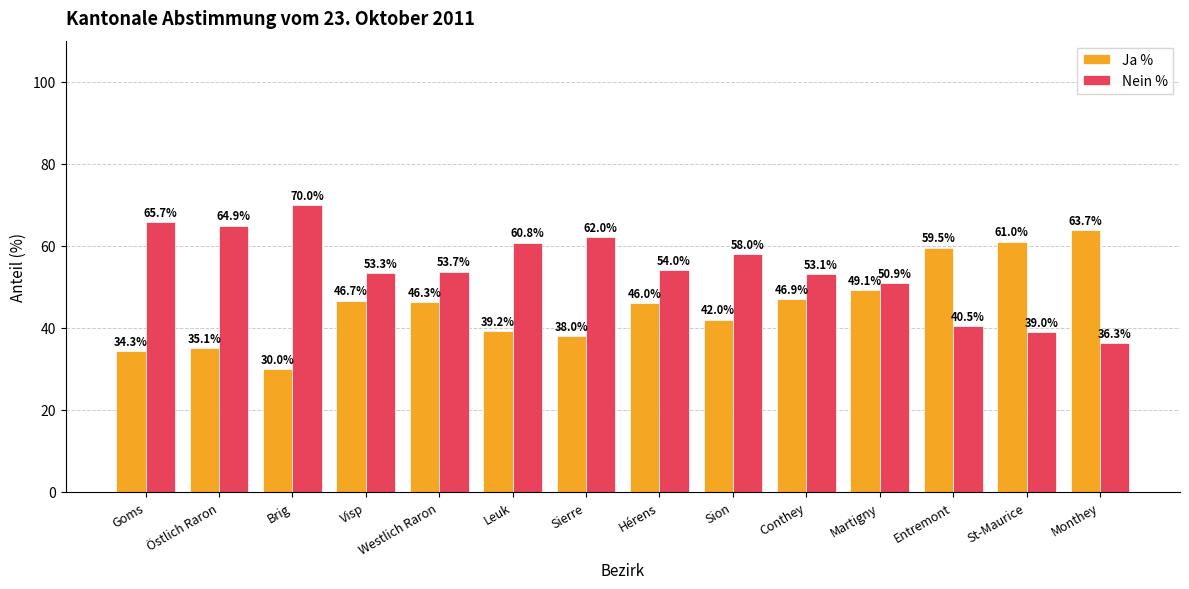

Reading right to left, transcribe all the data shown in this chart.

Ja %: Monthey=63.7	St-Maurice=61.0	Entremont=59.5	Martigny=49.1	Conthey=46.9	Sion=42.0	Hérens=46.0	Sierre=38.0	Leuk=39.2	Westlich Raron=46.3	Visp=46.7	Brig=30.0	Östlich Raron=35.1	Goms=34.3
Nein %: Monthey=36.3	St-Maurice=39.0	Entremont=40.5	Martigny=50.9	Conthey=53.1	Sion=58.0	Hérens=54.0	Sierre=62.0	Leuk=60.8	Westlich Raron=53.7	Visp=53.3	Brig=70.0	Östlich Raron=64.9	Goms=65.7